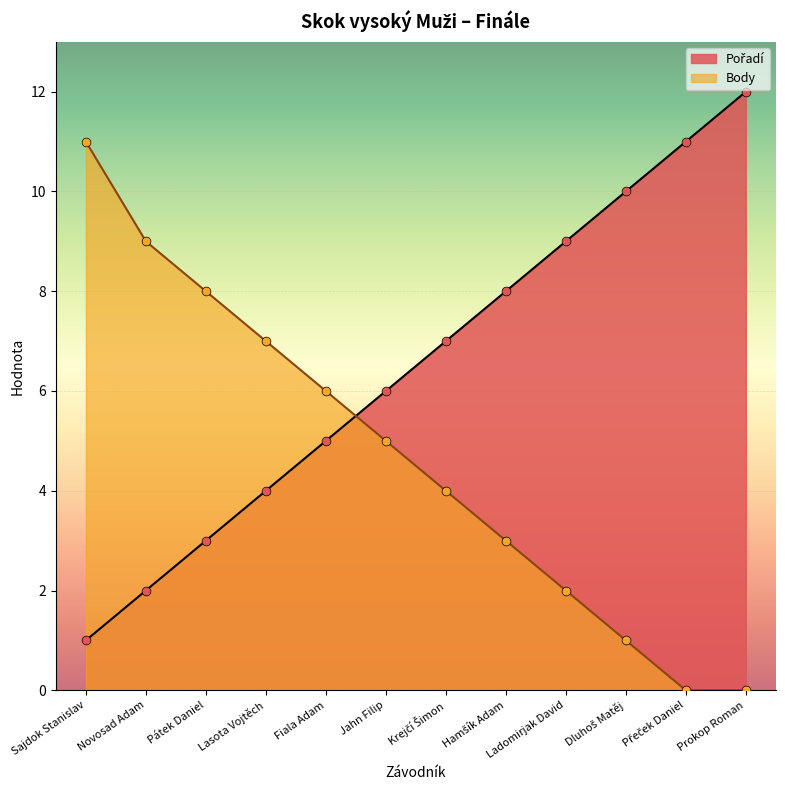

Which series reaches the minimum Y coordinate?

Body